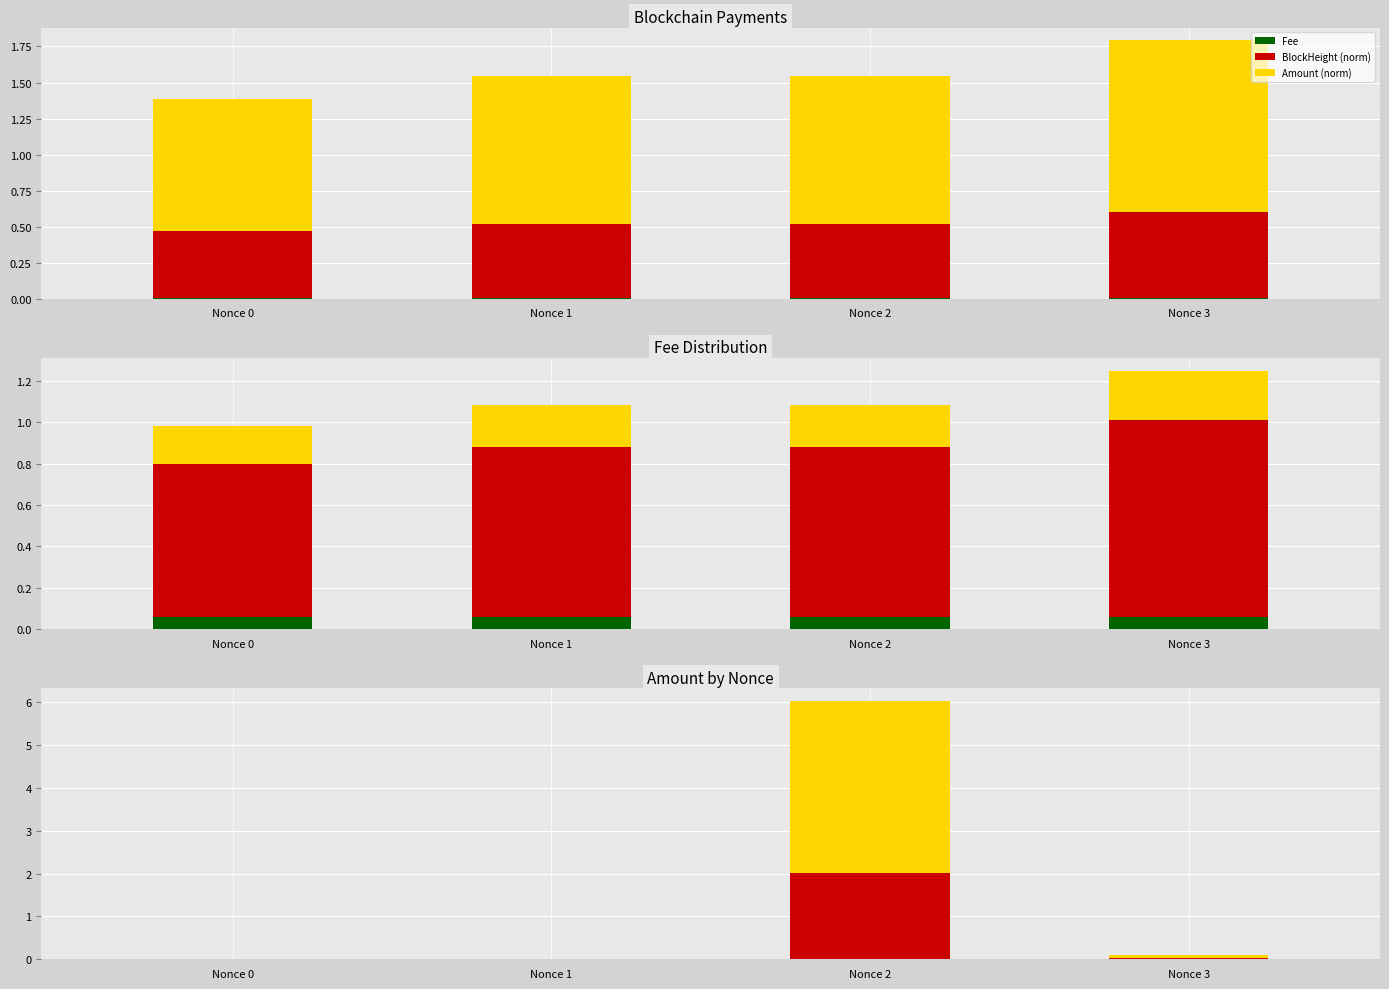

Rank the series at Nonce 0 from highest to lowest value.

Amount (norm), BlockHeight (norm), Fee